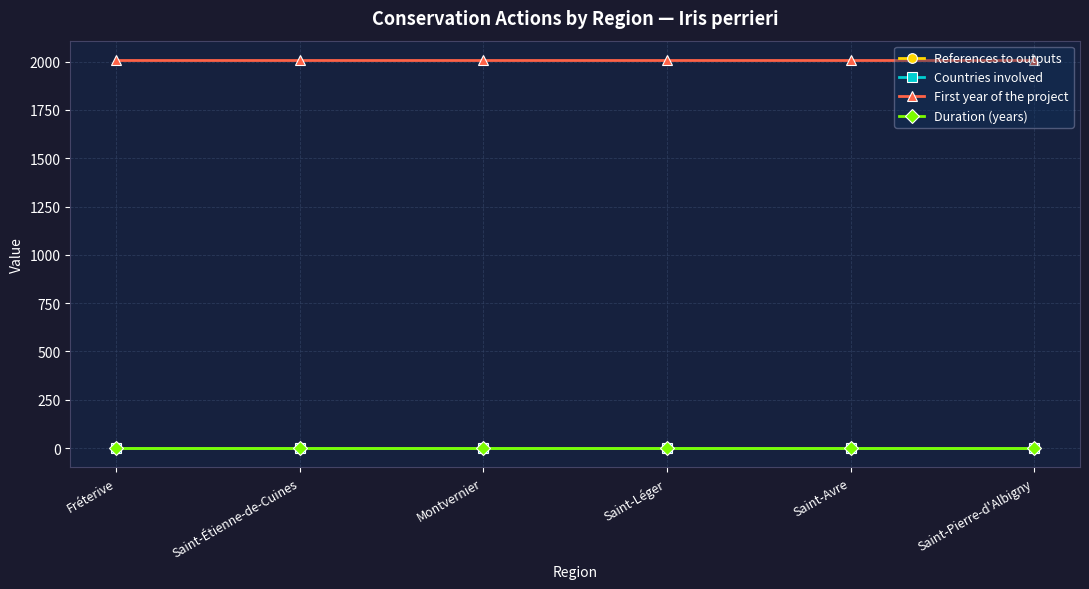

Reading left to right, what are all the values shown in this chart?

References to outputs: 0	0	0	0	0	0
Countries involved: 1	1	1	1	1	1
First year of the project: 2008	2008	2008	2008	2008	2008
Duration (years): 1	1	1	1	1	1